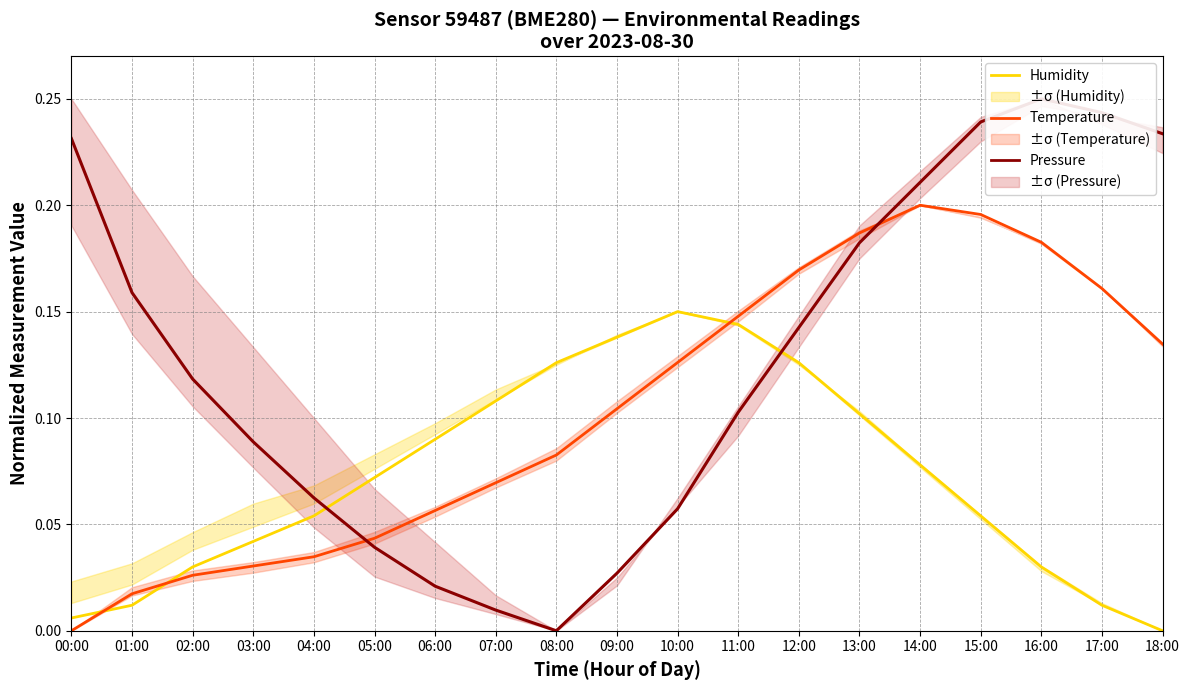

Rank the series at 02:00 from lowest to highest value.

Temperature, Humidity, Pressure